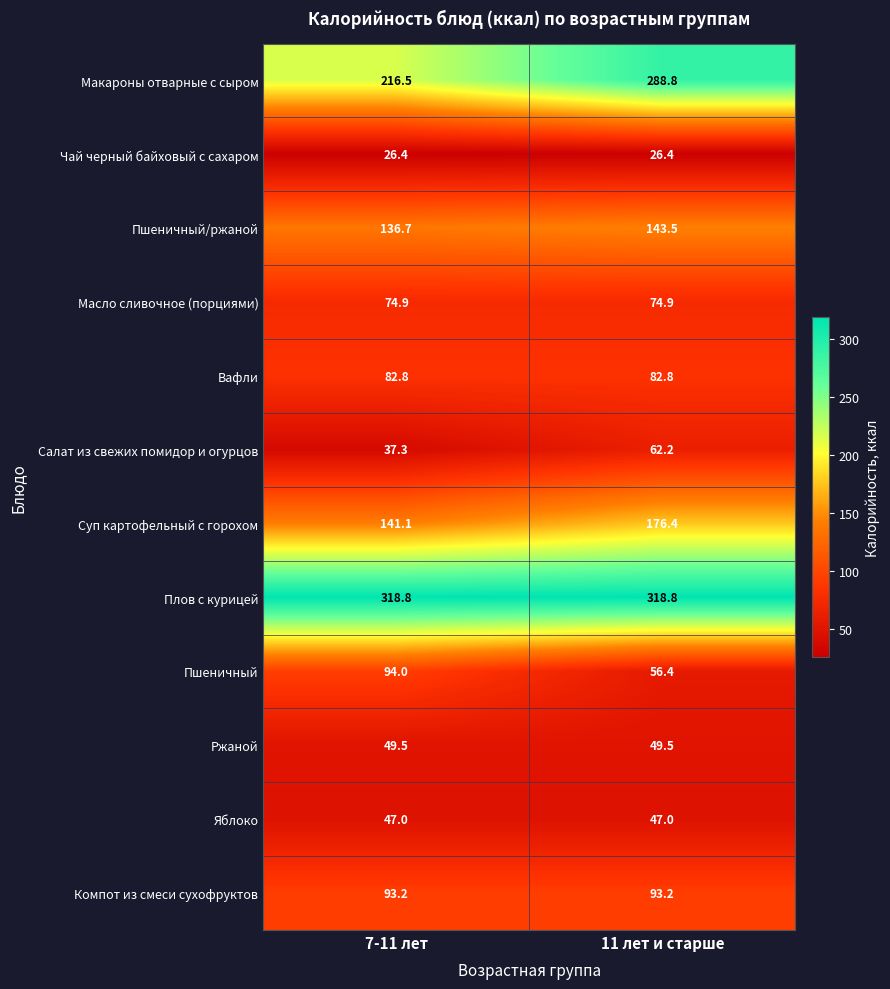

True or false: Плов с курицей has a value of 318.8 at 11 лет и старше.

True